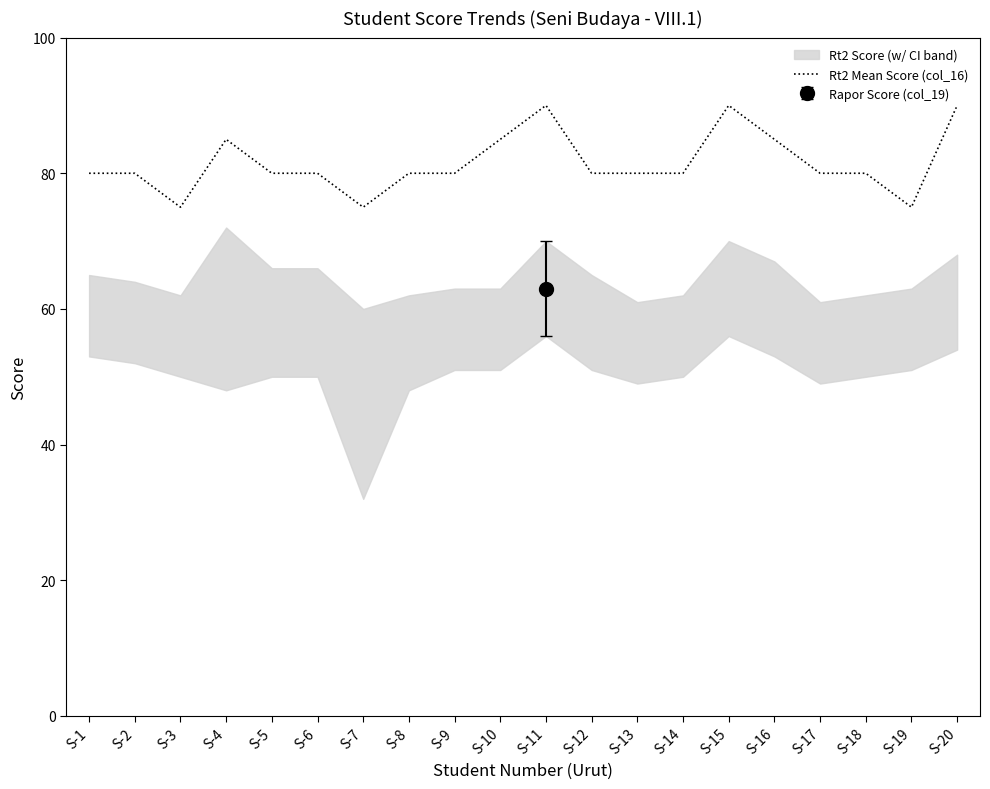

How many interior local valleys (lower than both neighbors) does the data have?

3